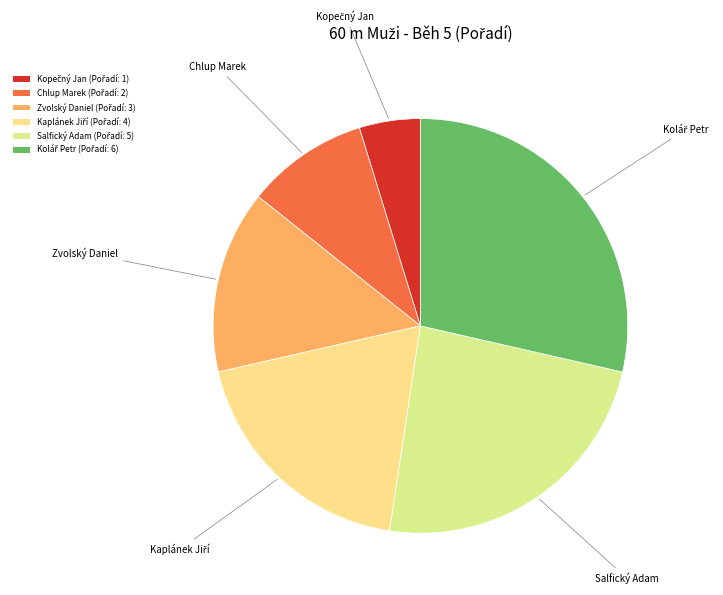

To the nearest percent, what is the difference between the Kaplánek Jiří and Salfický Adam slice percentages?

5%